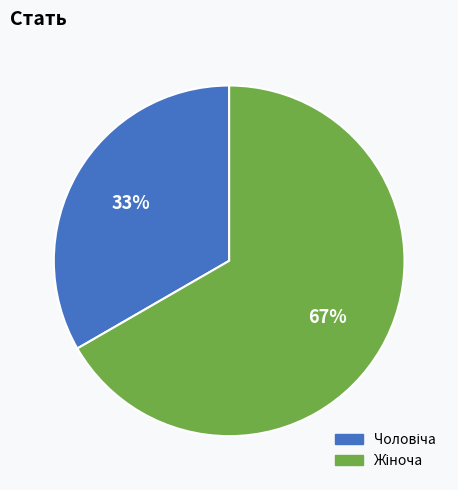

Is there a majority slice in this chart?

Yes